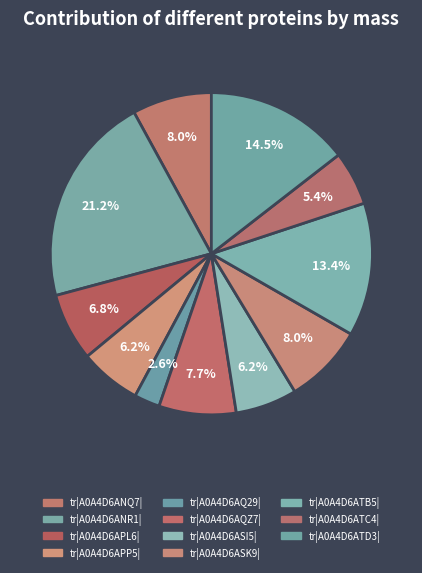

Which category has the biggest portion of the pie?

tr|A0A4D6ANR1|